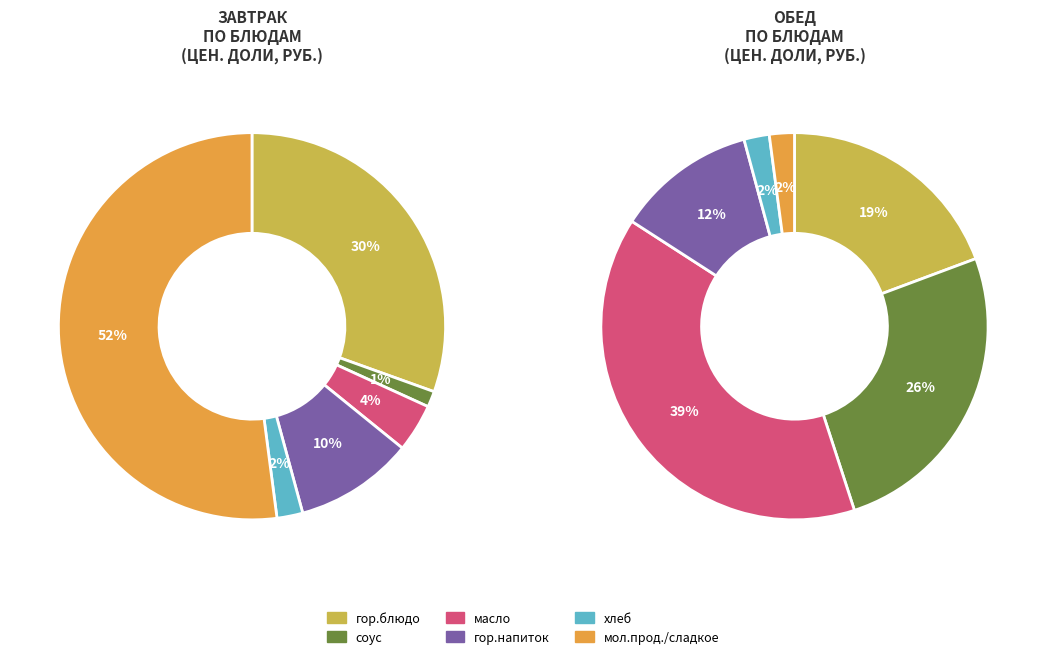

What percentage is the гор.блюдо slice, to the nearest percent?

30%